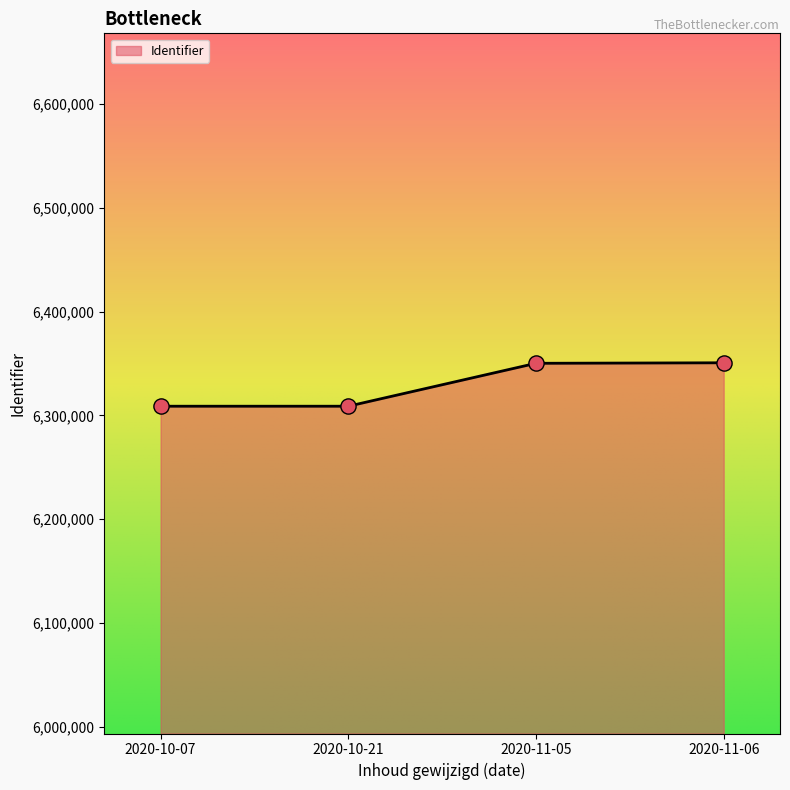

Between 2020-11-06 and 2020-10-07, which is larger?

2020-11-06